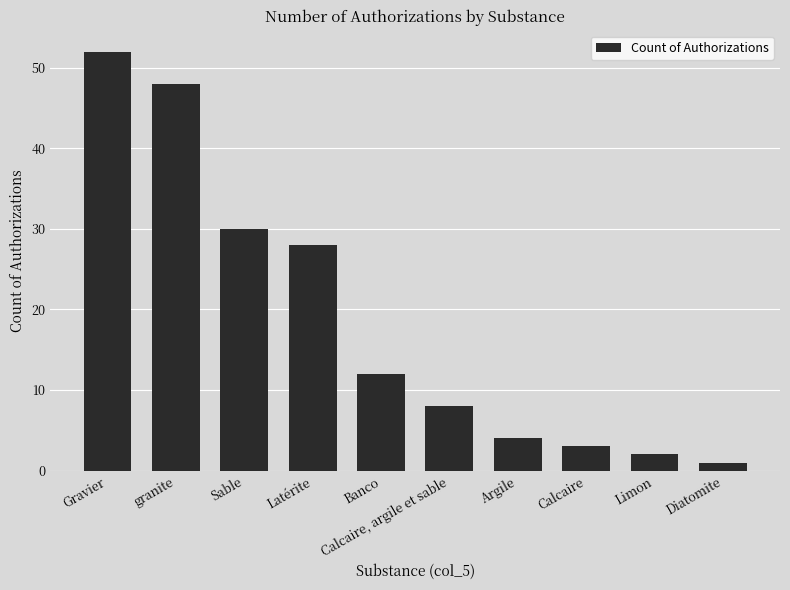

What is the change in value from Latérite to Diatomite?

-27